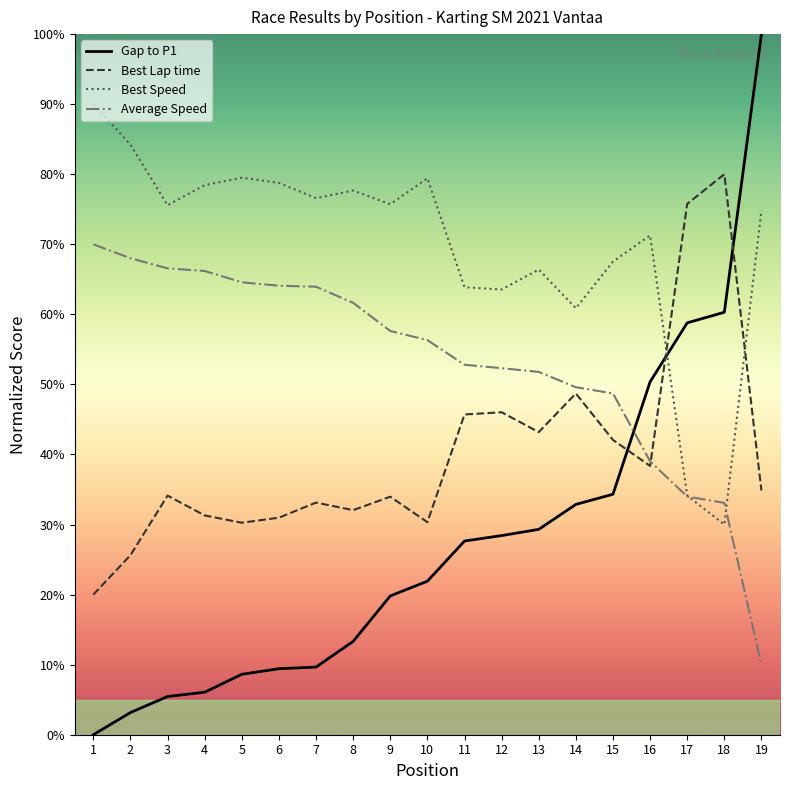

What is the highest value of the Gap to P1 series?

100.0